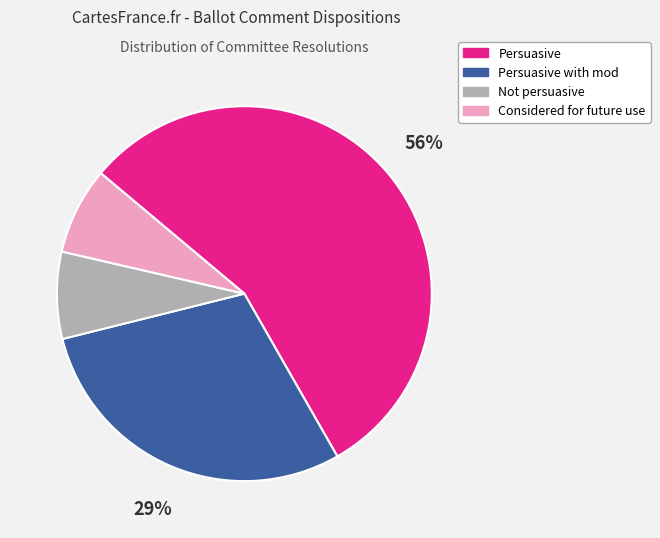

Between Persuasive and Not persuasive, which is larger?

Persuasive